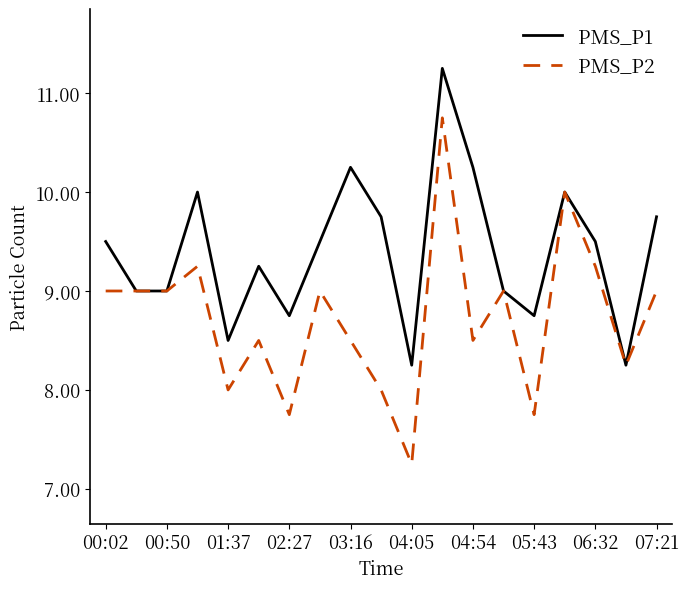

Rank the series by their maximum value, from lowest to highest.

PMS_P2, PMS_P1